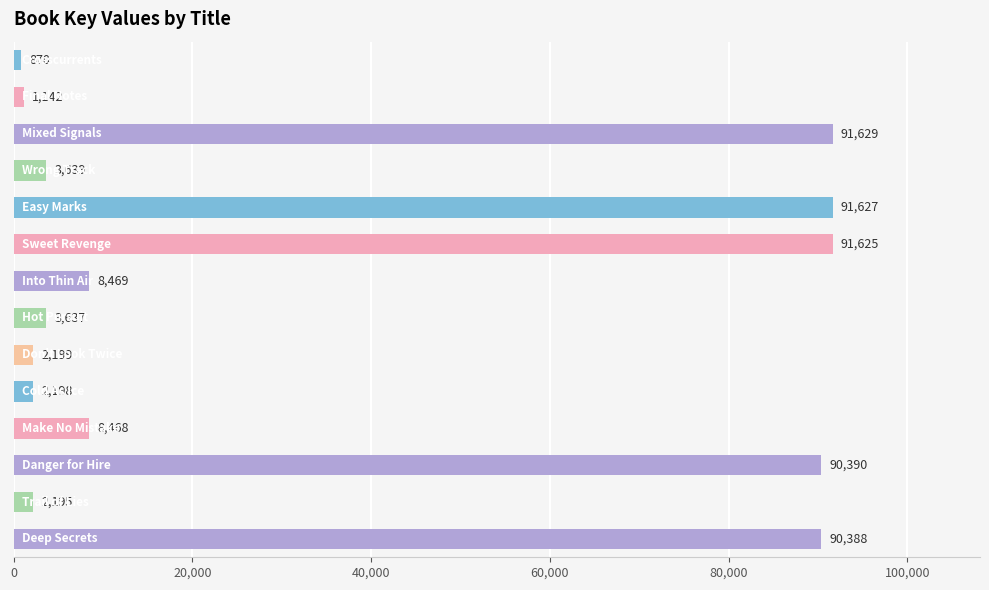

What is the difference between the second highest and second lowest values?

90485